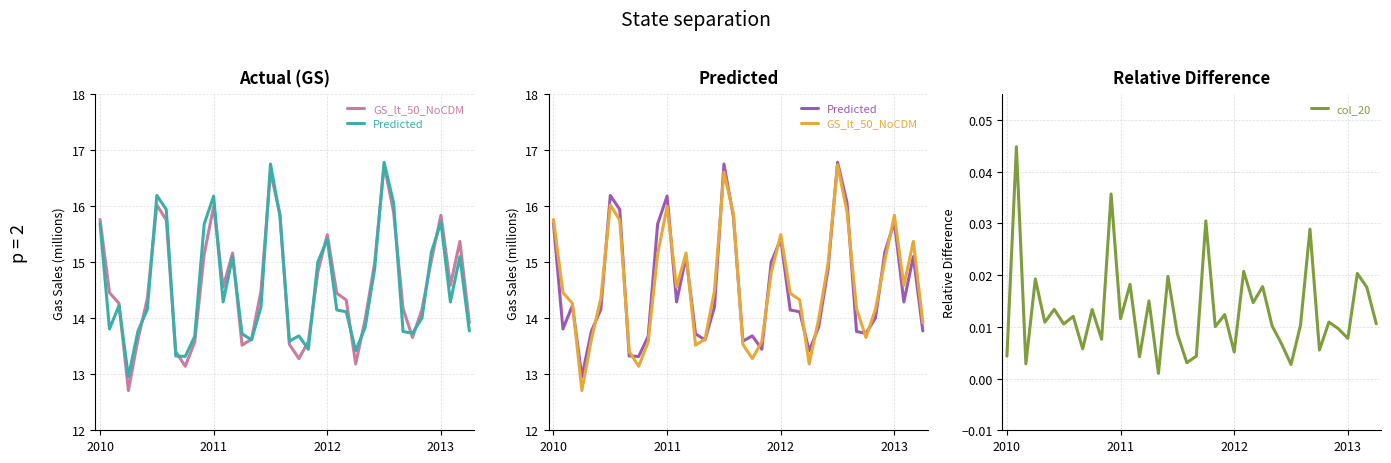

Which category has the lowest value in the col_20 series?

16